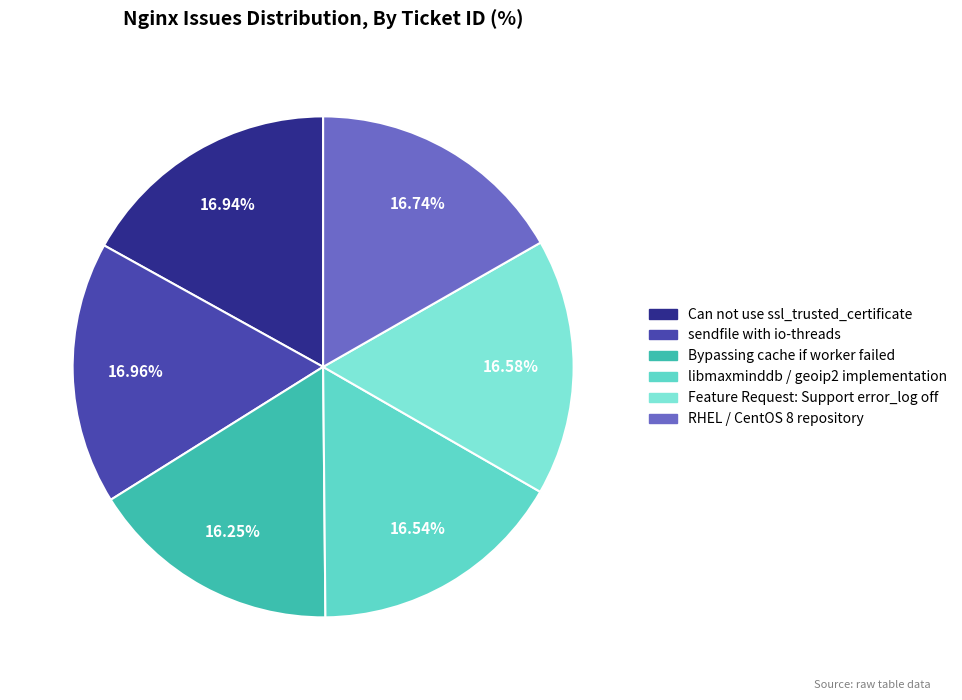

Which slice is the smallest?

Bypassing cache if worker failed